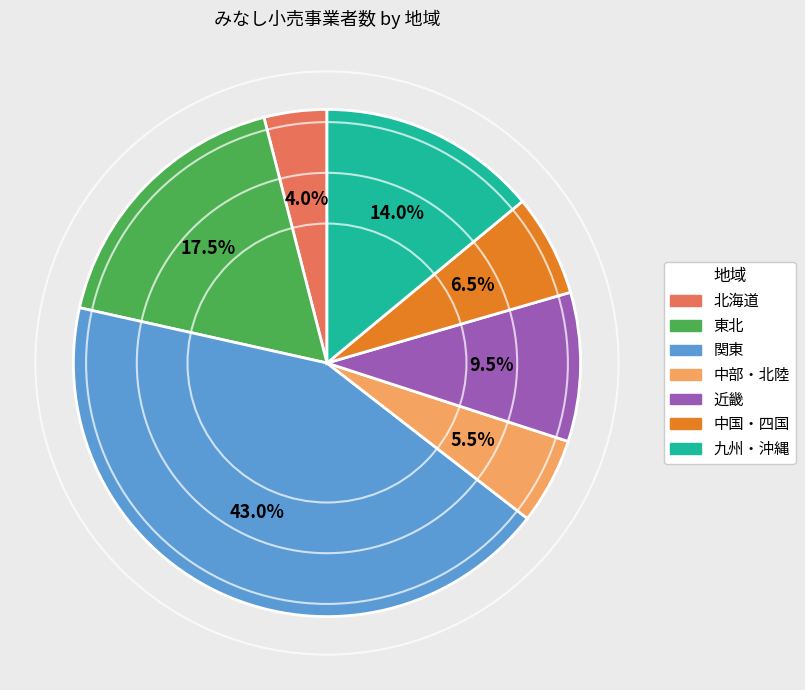

What is the largest slice in the pie chart?

関東